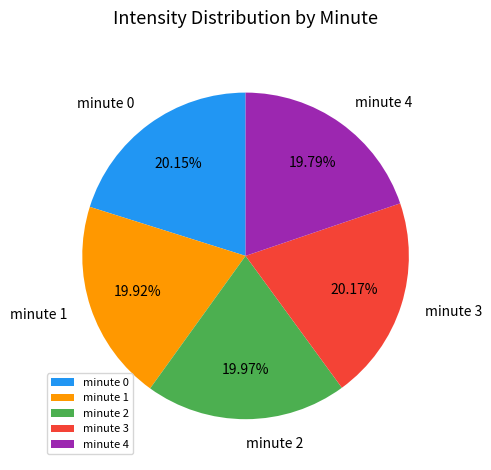

To the nearest percent, what is the combined percentage of minute 0 and minute 2?

40%